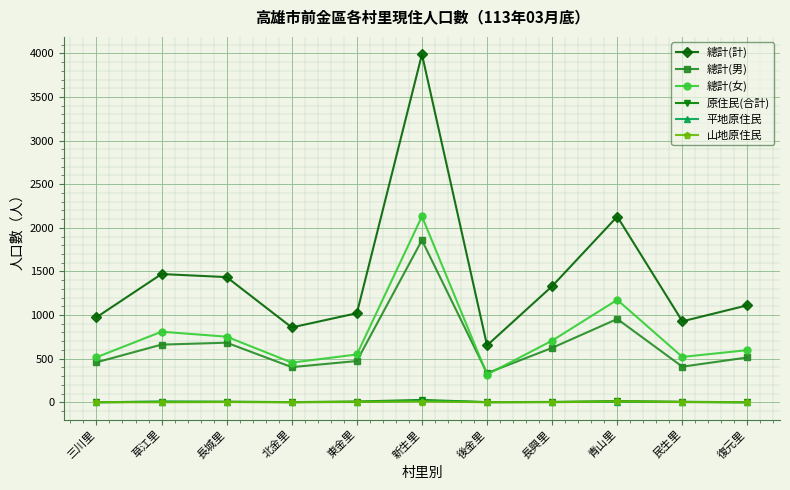

The 總計(男) series shows 1020 at 長興里. True or false?

False